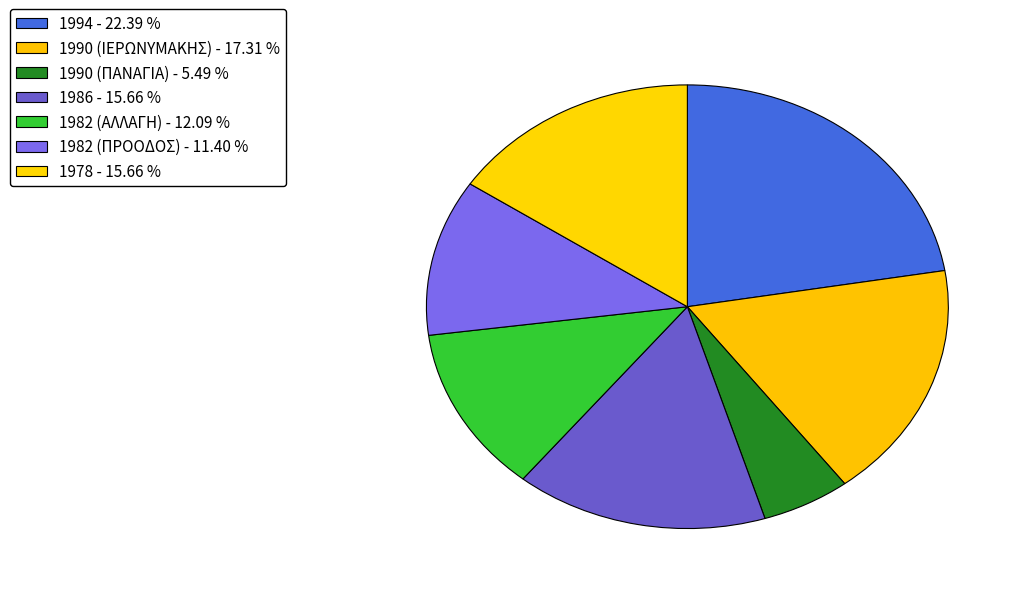

To the nearest percent, what is the average slice percentage?

14%